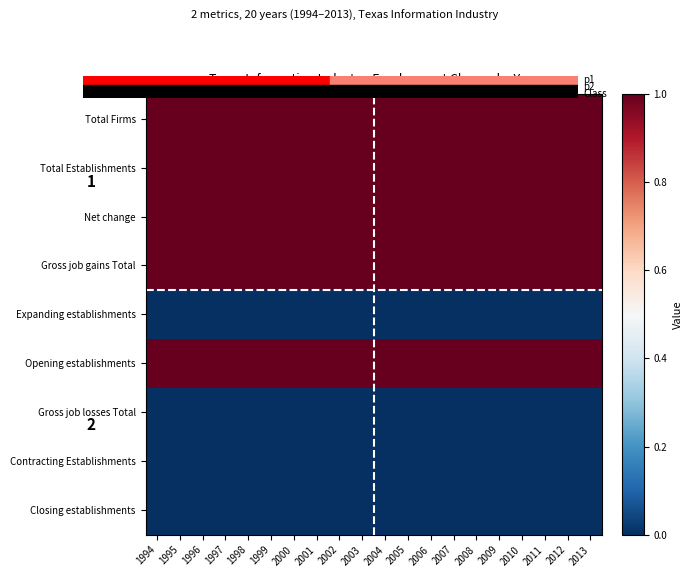

What is the total value across all series at 2007?

5